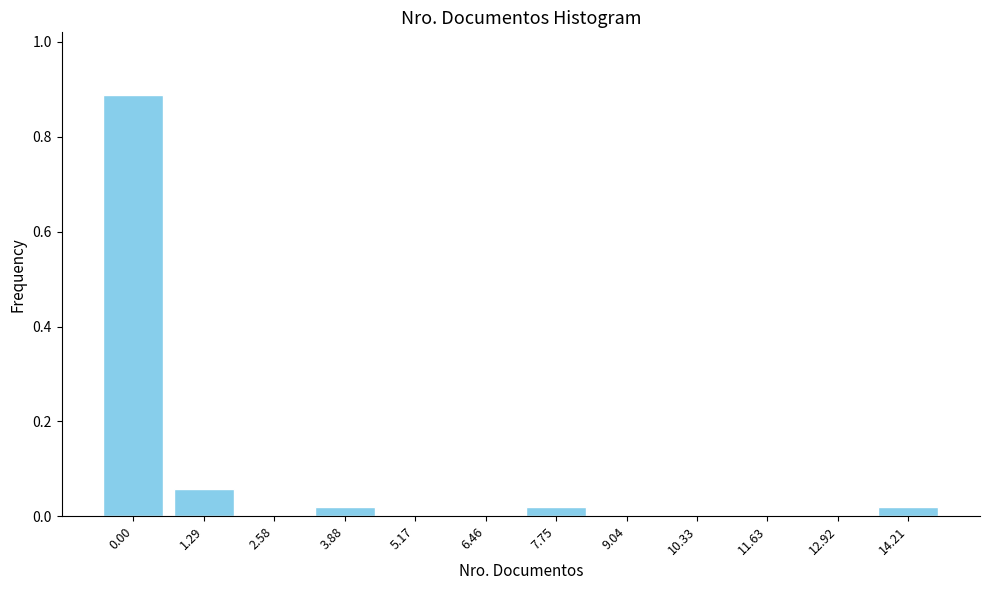

The value at 5.17 is 0.0. True or false?

True